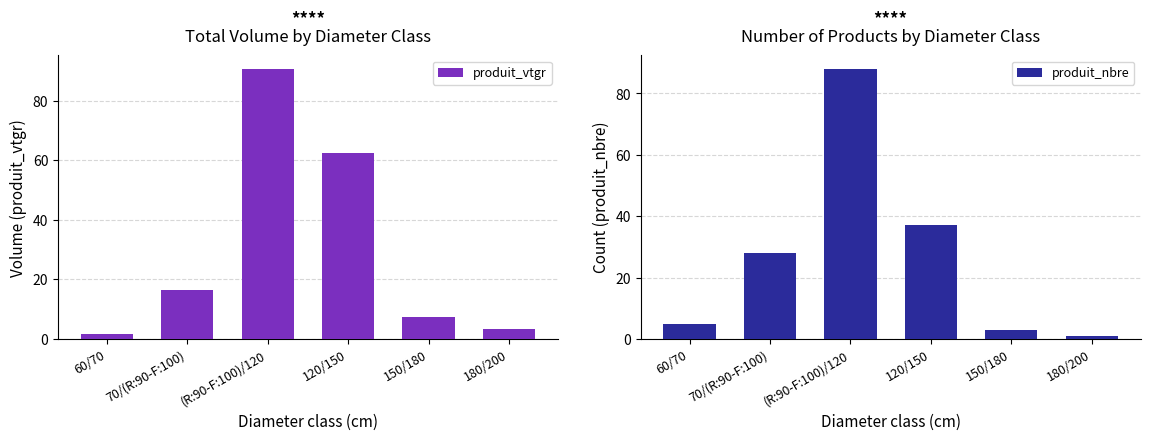

True or false: produit_nbre has a value of 37.0 at 120/150.

True